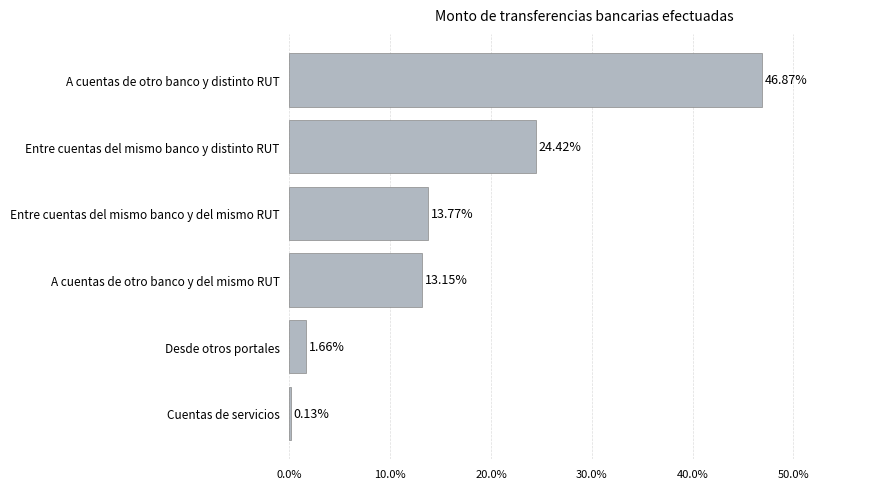

What is the change in value from Entre cuentas del mismo banco y del mismo RUT to A cuentas de otro banco y distinto RUT?

+33.1